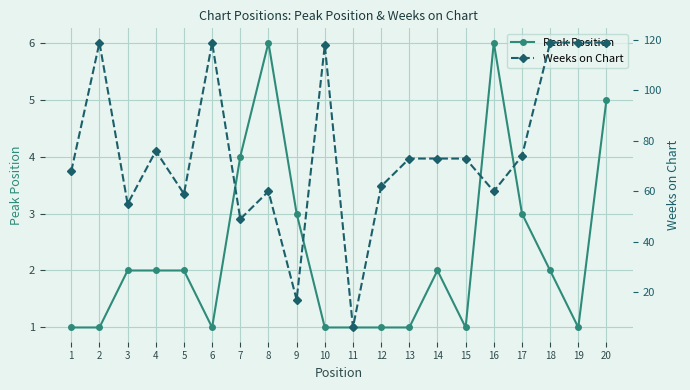

At which category does the chart reach its minimum across all series?

1